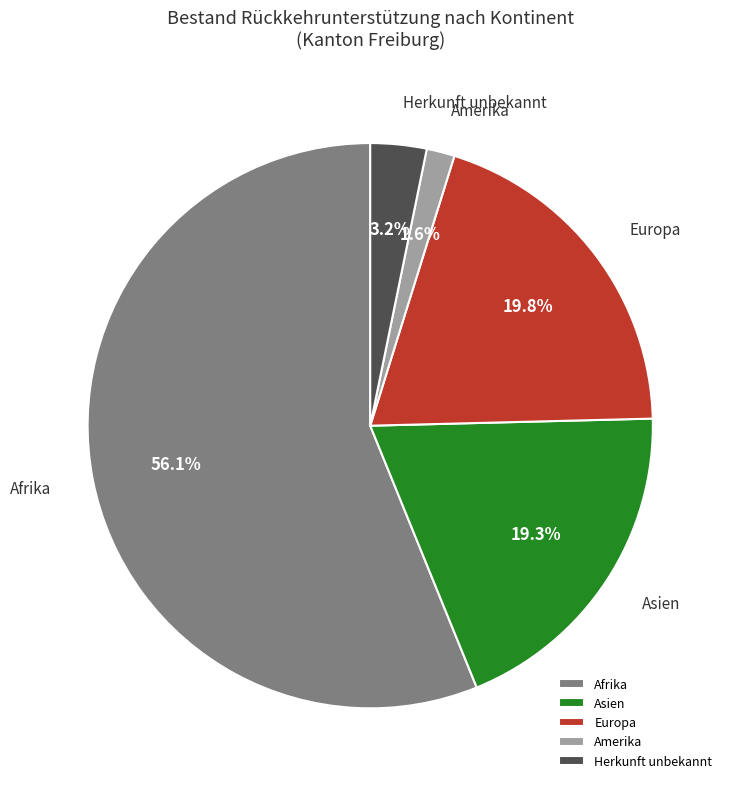

Does Herkunft unbekannt represent more than half of the total?

No